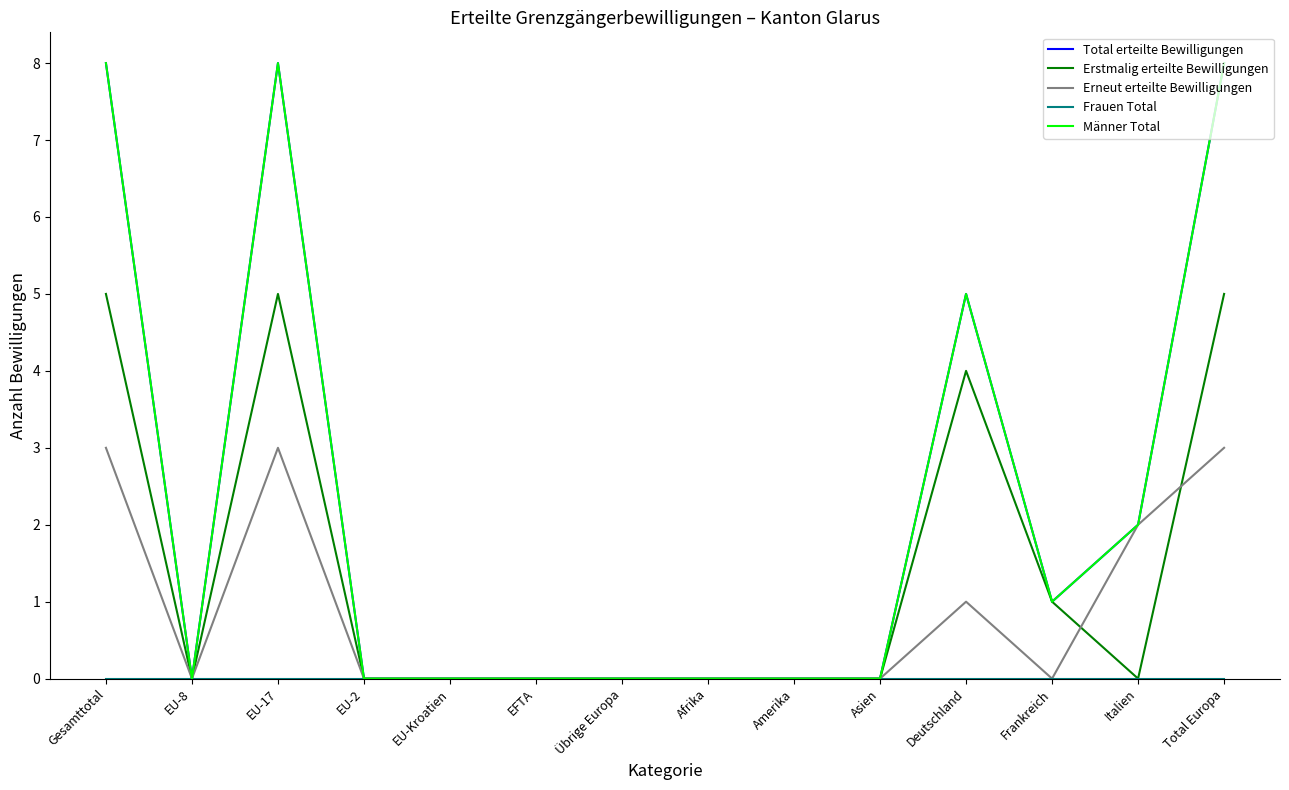

Between Gesamttotal and EFTA, which series saw the biggest shift?

Total erteilte Bewilligungen